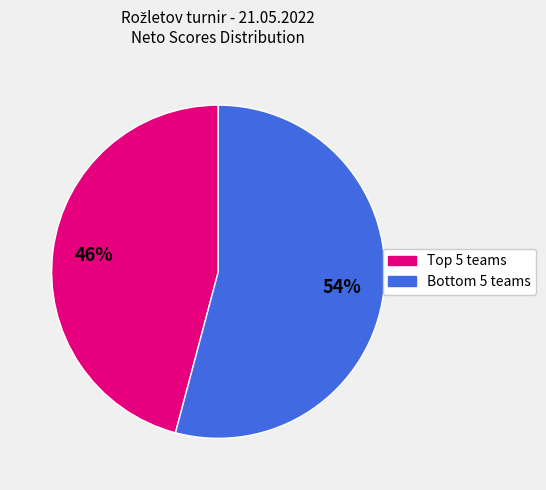

To the nearest percent, what is the difference between the largest and smallest slice percentages?

8%